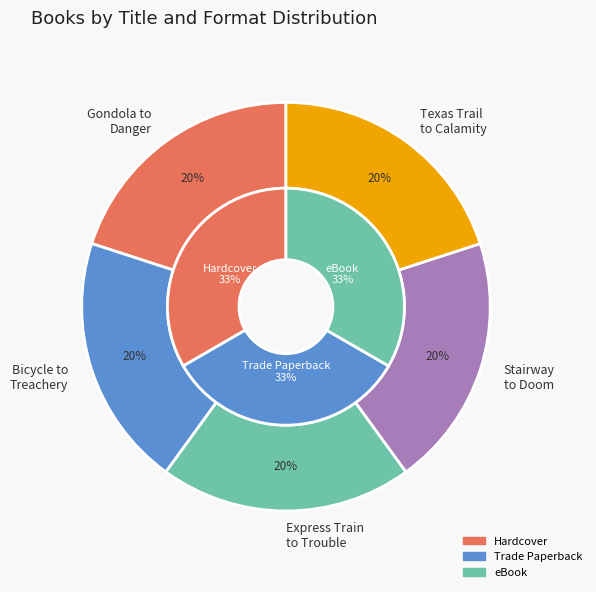

How many slices are in this pie chart?

5